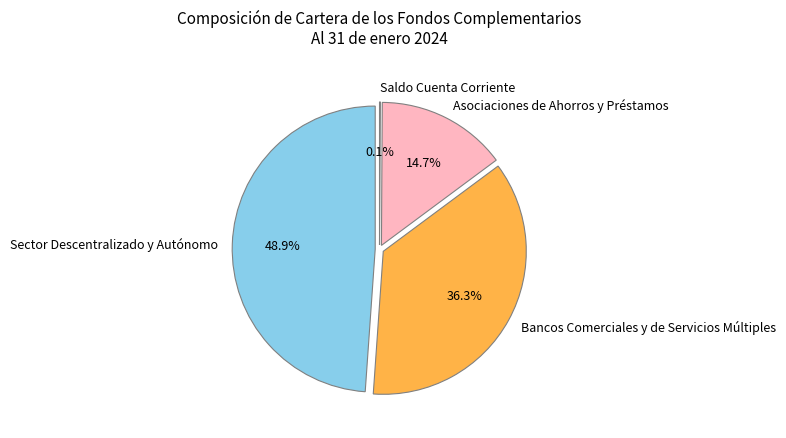

Rank the categories by value from highest to lowest.

Sector Descentralizado y Autónomo, Bancos Comerciales y de Servicios Múltiples, Asociaciones de Ahorros y Préstamos, Saldo Cuenta Corriente